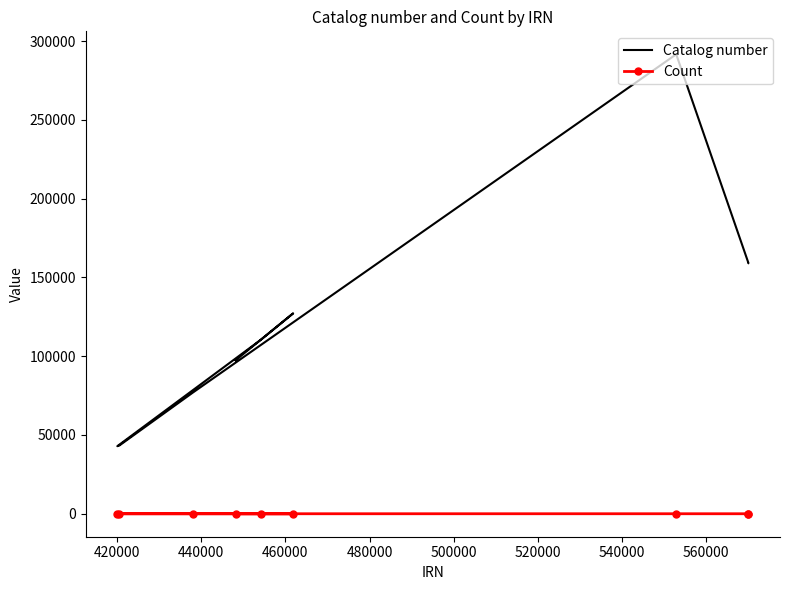

At 520000, list the series in order from largest to smallest.

Catalog number, Count